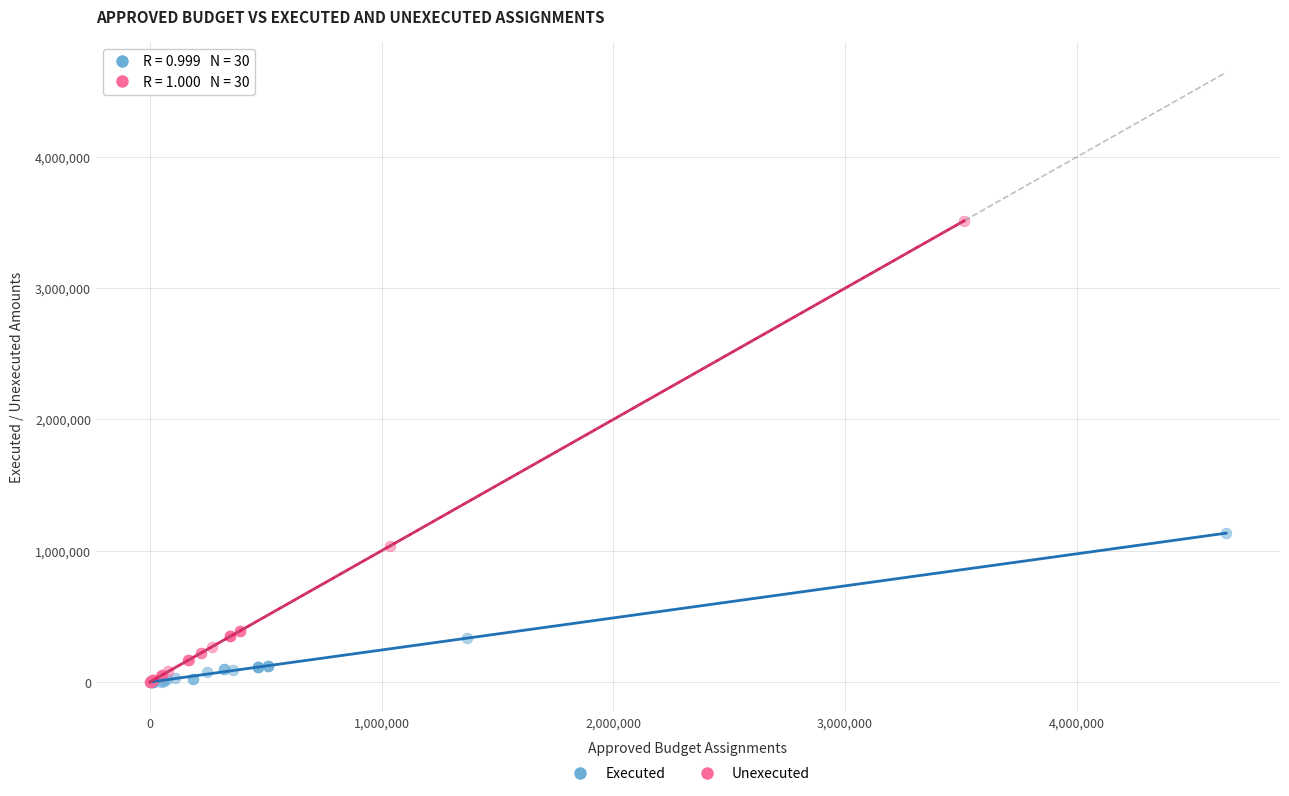

Which series contains the highest Y value?

Unexecuted